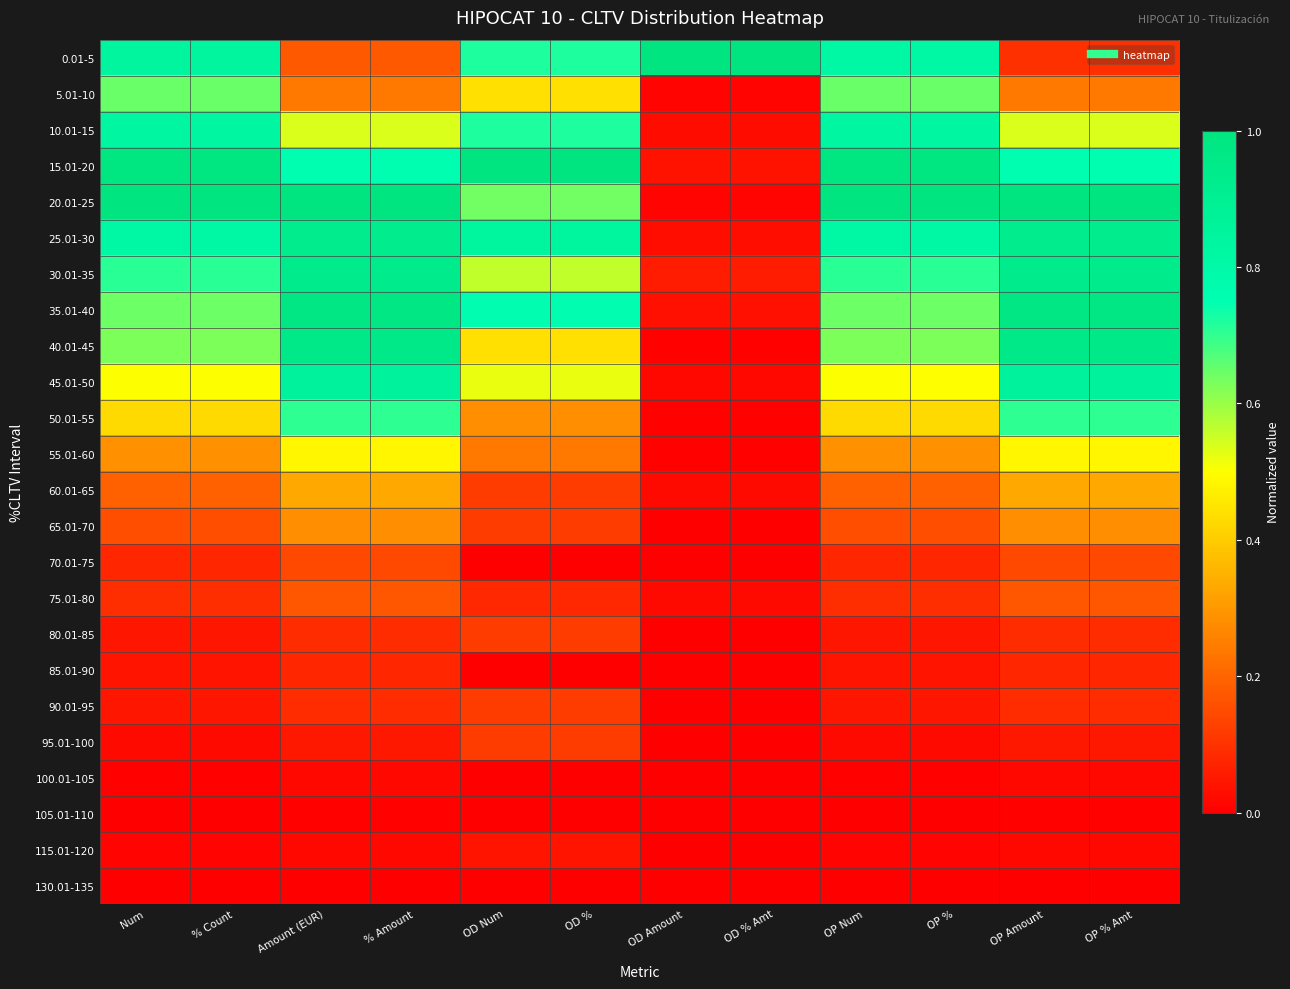

At which category is the sum across all series the highest?

% Amount